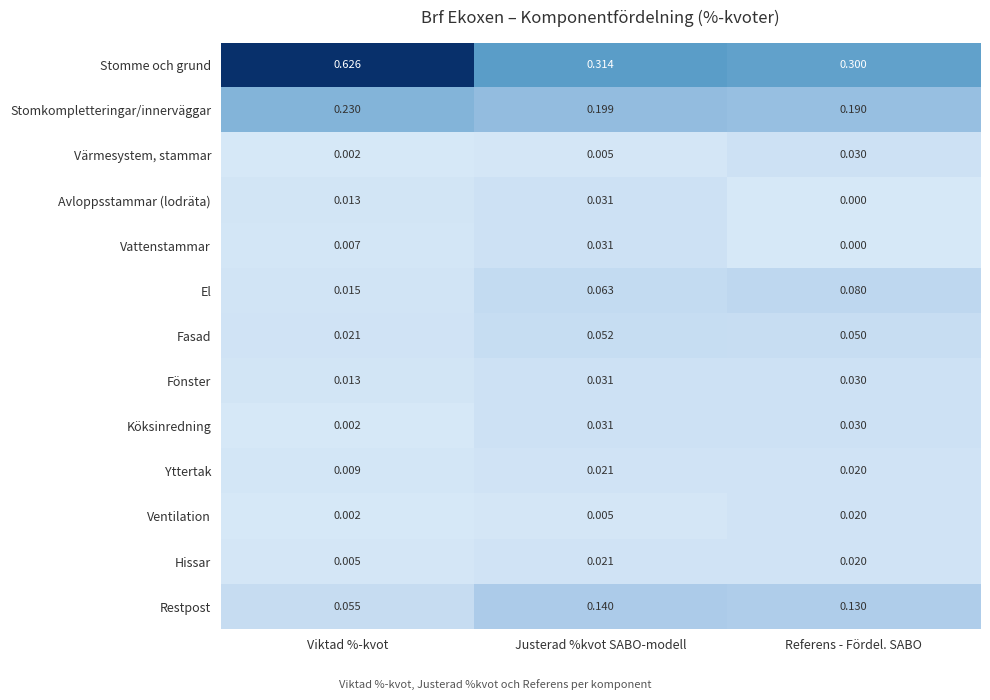

Which series changed the most between Viktad %-kvot and Justerad %kvot SABO-modell?

Stomme och grund